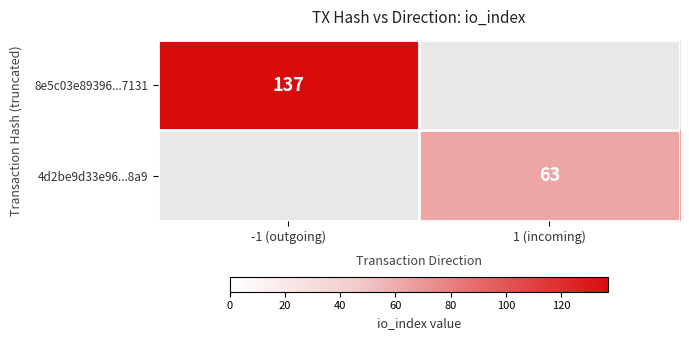

The value of 4d2be9d33e96...8a9 at 1 (incoming) is 63. True or false?

True